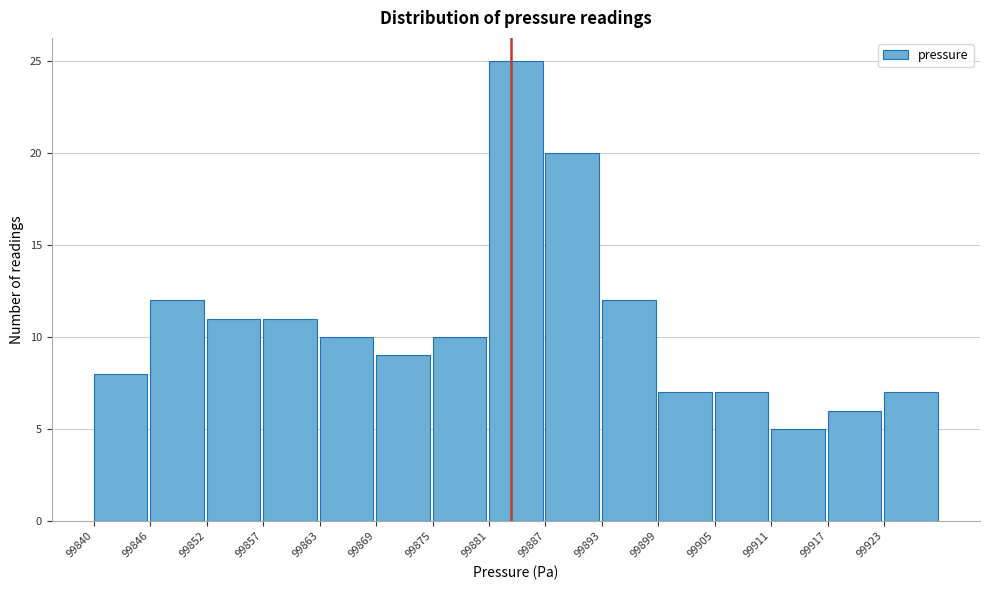

Reading left to right, what are all the values shown in this chart?

99840=8	99846=12	99852=11	99857=11	99863=10	99869=9	99875=10	99881=25	99887=20	99893=12	99899=7	99905=7	99911=5	99917=6	99923=7